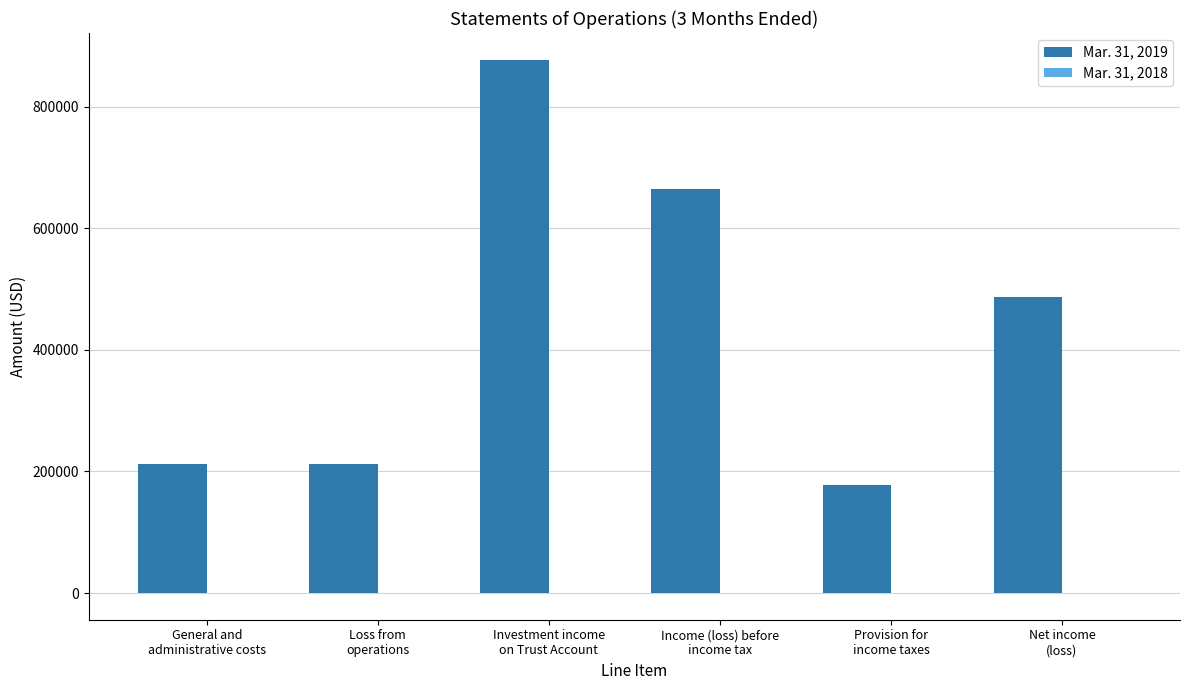

Which series has the largest total across all categories?

Mar. 31, 2019